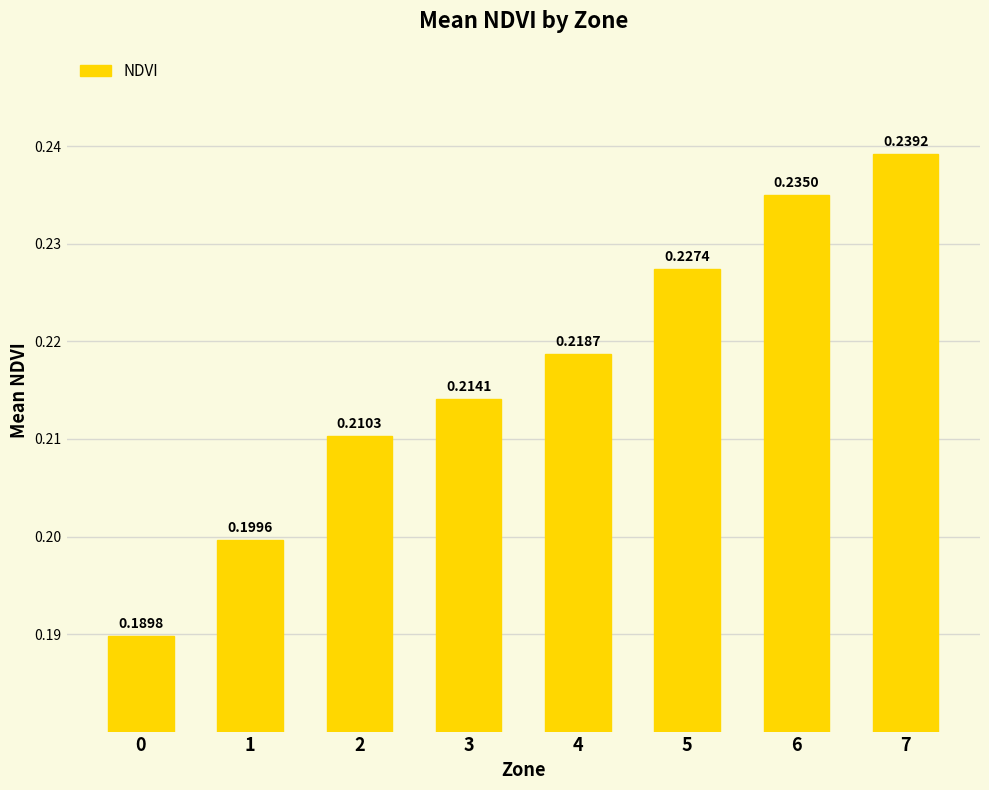

Does the chart contain any negative values?

No